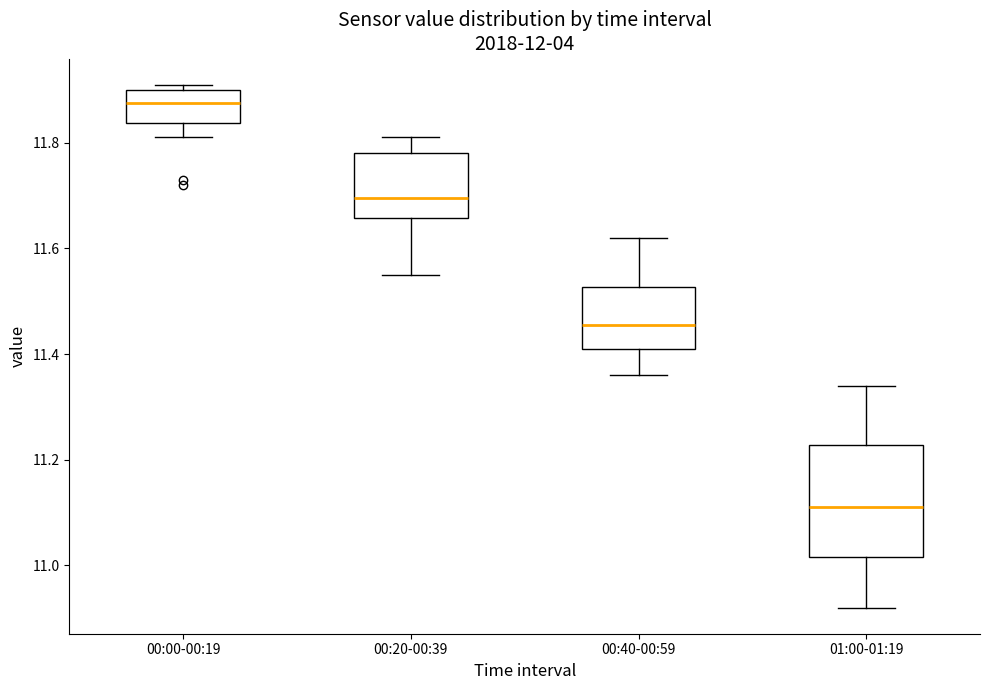

Reading left to right, transcribe this box plot: for each box, give where its median line is, the range the box spans, and where its two whiskers end, as read against the y-axis. The values are not printed on the chart, so give them approximately, as read against the axis.

00:00-00:19: median 11.88, box 11.84 to 11.90, whiskers 11.82 to 11.92
00:20-00:39: median 11.70, box 11.66 to 11.78, whiskers 11.56 to 11.82
00:40-00:59: median 11.46, box 11.42 to 11.52, whiskers 11.36 to 11.62
01:00-01:19: median 11.12, box 11.02 to 11.22, whiskers 10.92 to 11.34